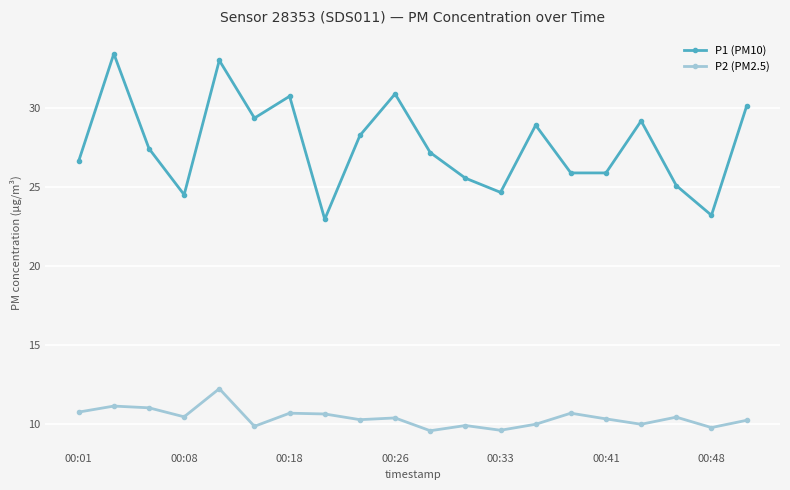

How many categories are shown in the chart?

20